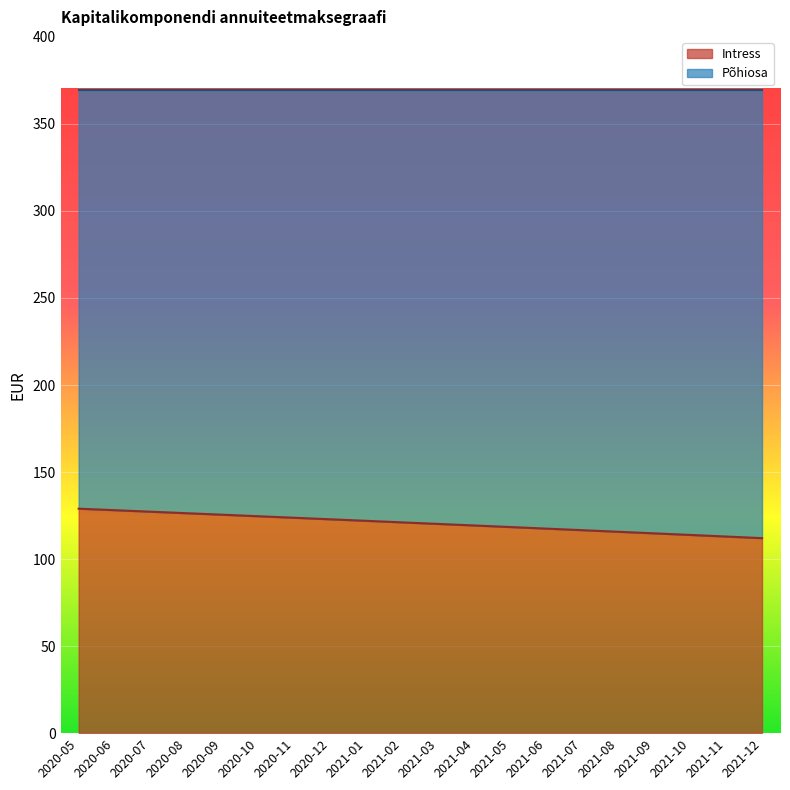

The chart shows a value of 115.7 at 2021-08. True or false?

True